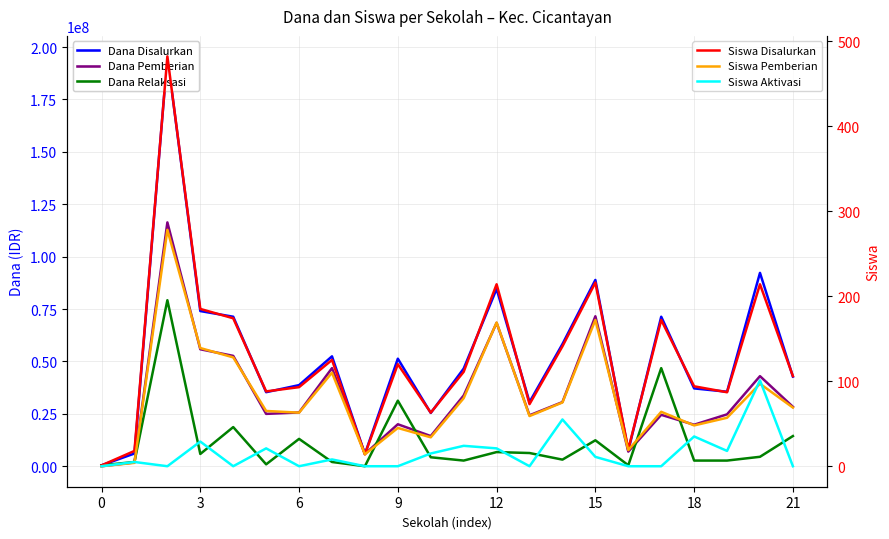

What is the approximate value of Siswa Disalurkan at 8?

14